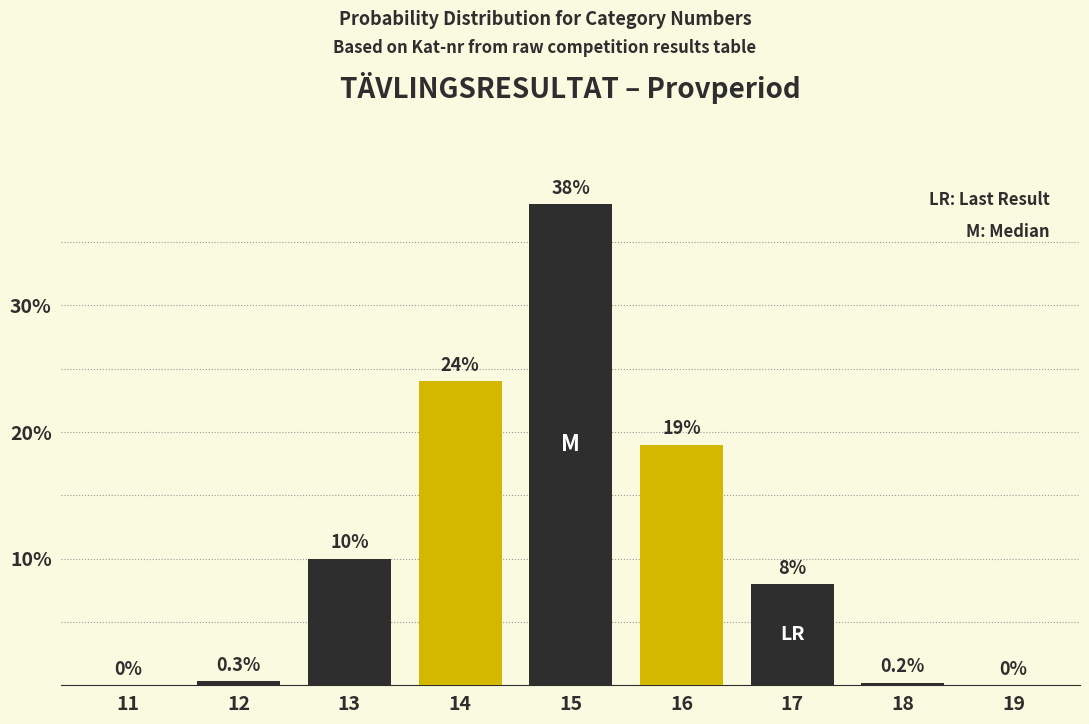

Reading right to left, list all the values displayed in this chart.

19=0.0	18=0.2	17=8.0	16=19.0	15=38.0	14=24.0	13=10.0	12=0.3	11=0.0